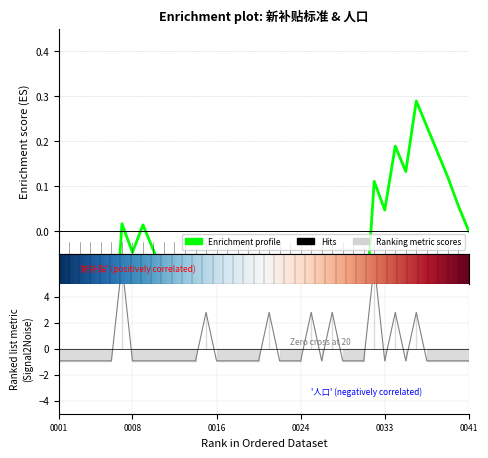

What is the difference between the second highest and second lowest values?

7.5